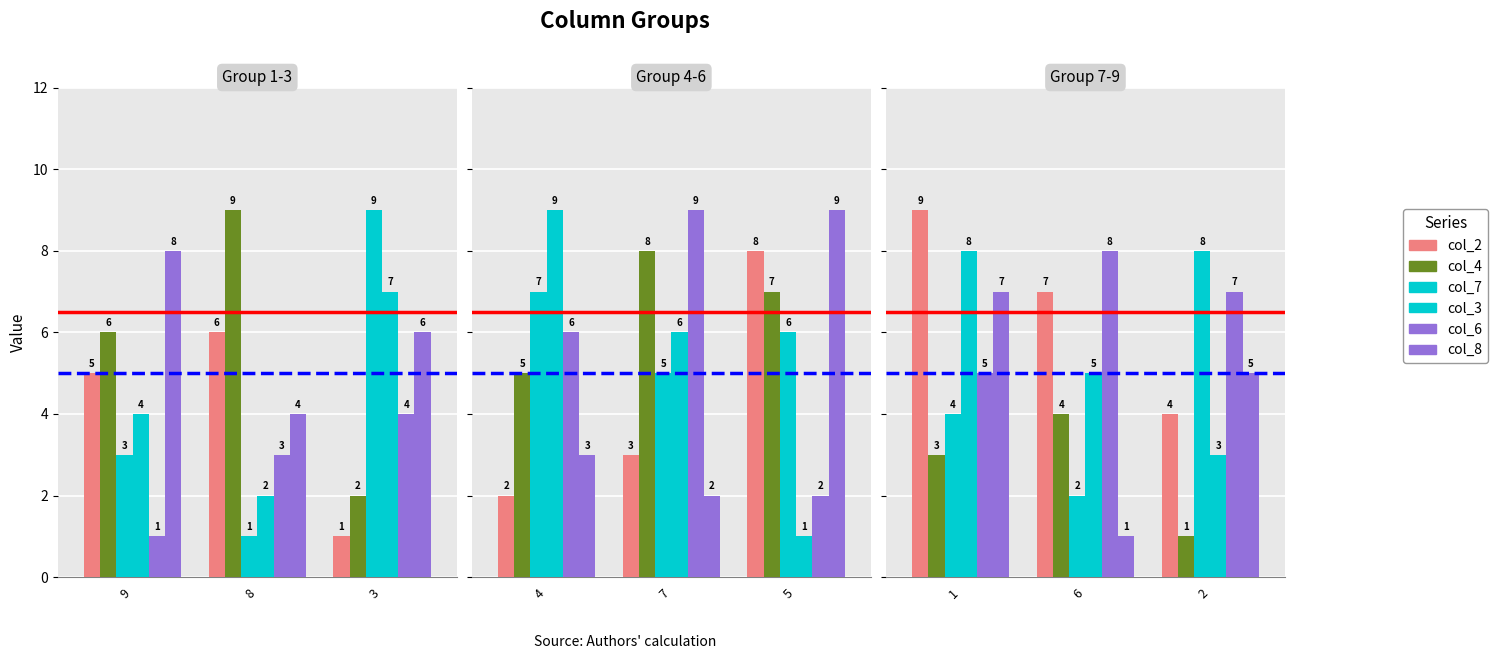

Is it true that col_6 equals 4 at 6?

False